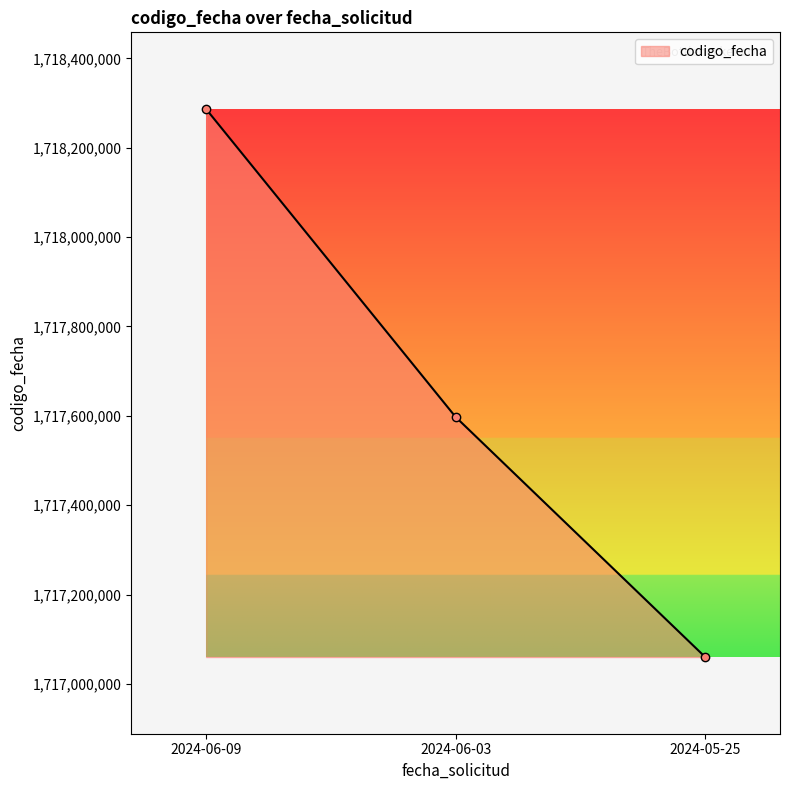

Is it true that the value at 2024-05-25 is 1717060163?

True